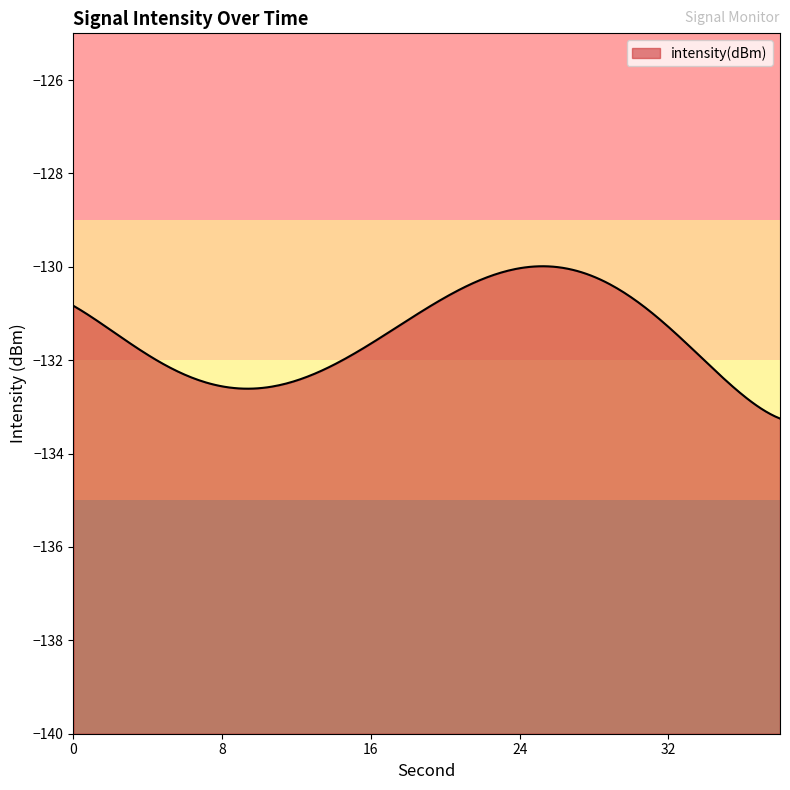

What is the difference between the maximum and minimum values?

3.3